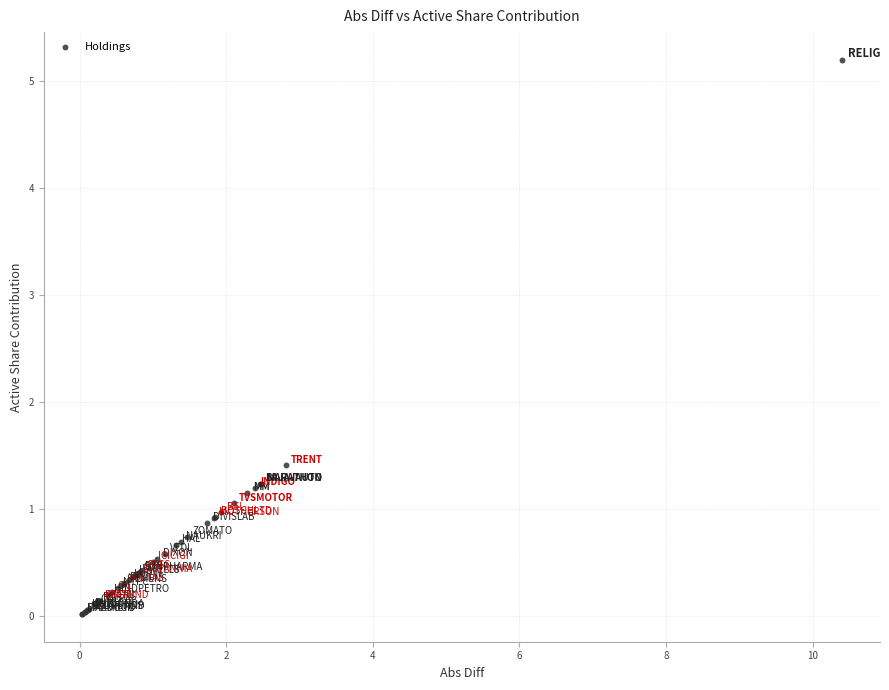

What Y value in the scatter plot is closest to 2?

1.4